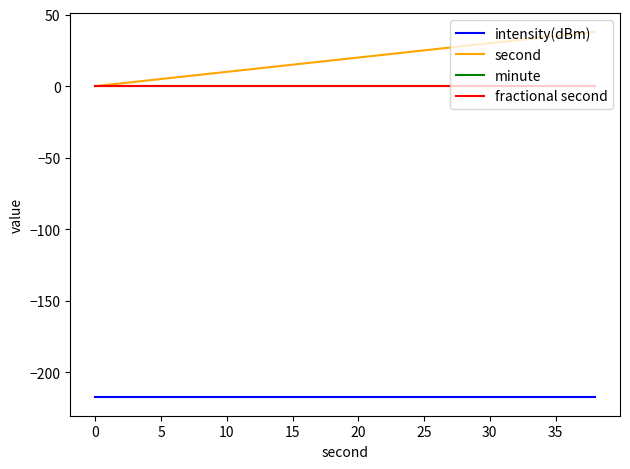

Does the chart have visible grid lines?

No